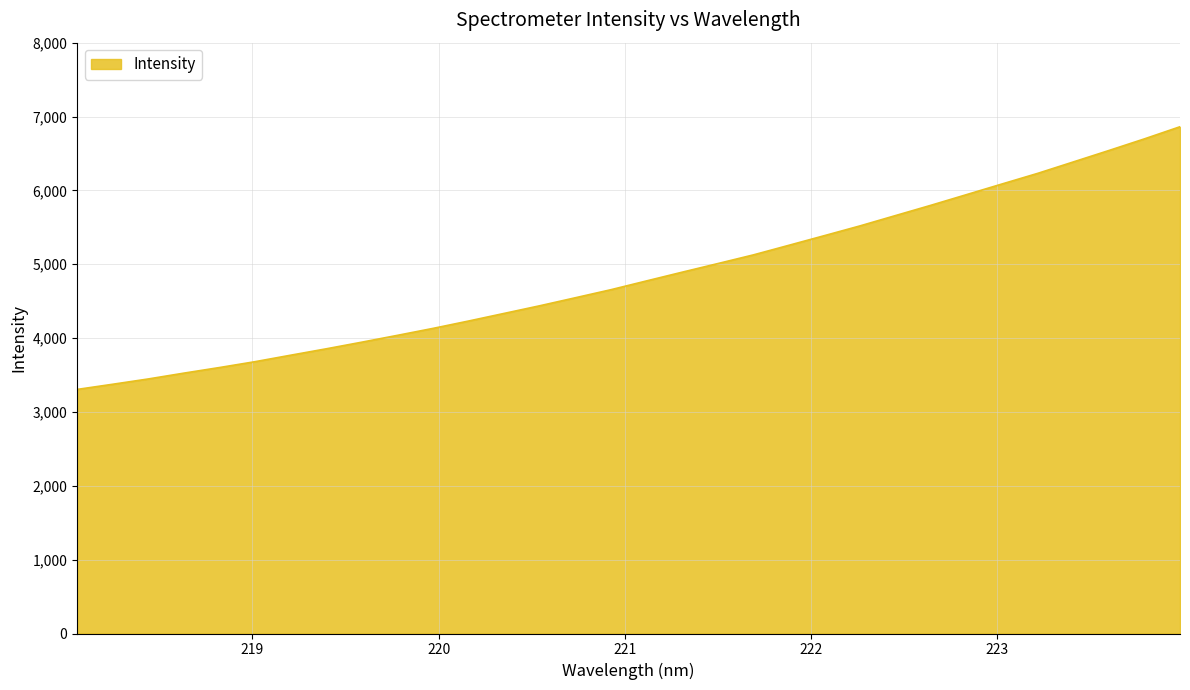

What is the minimum value shown in the chart?

3304.8